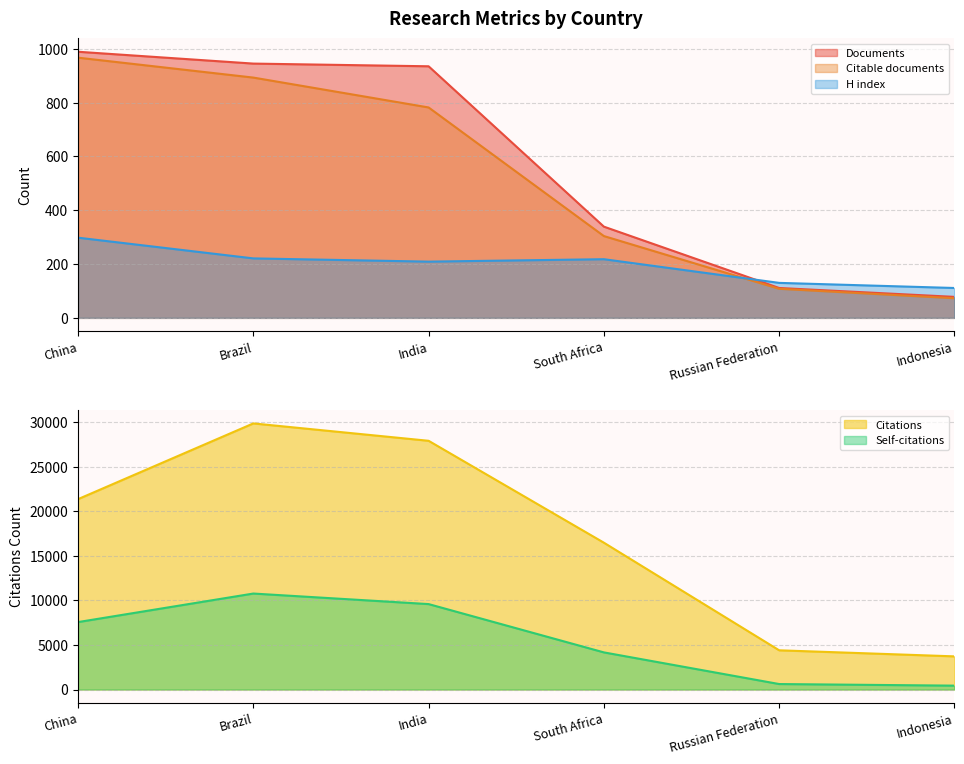

What is the value of the Documents point at the 5th from the left?

111